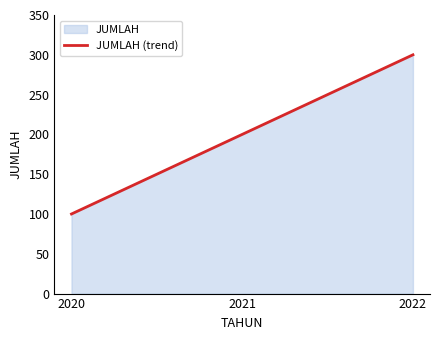

Rank the categories by value from lowest to highest.

2020, 2021, 2022